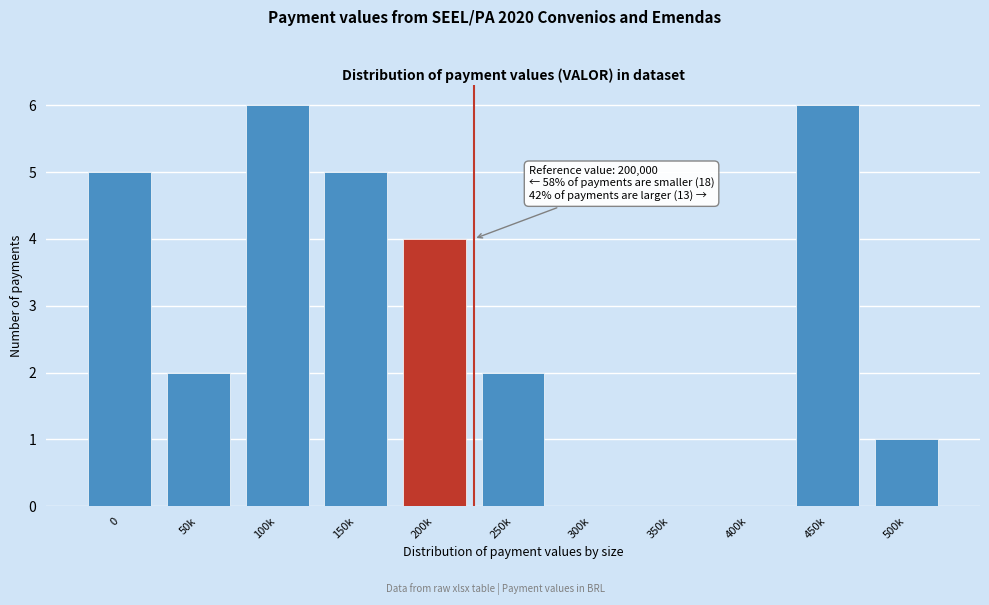

Reading left to right, list all the values displayed in this chart.

0=5	50k=2	100k=6	150k=5	200k=4	250k=2	300k=0	350k=0	400k=0	450k=6	500k=1